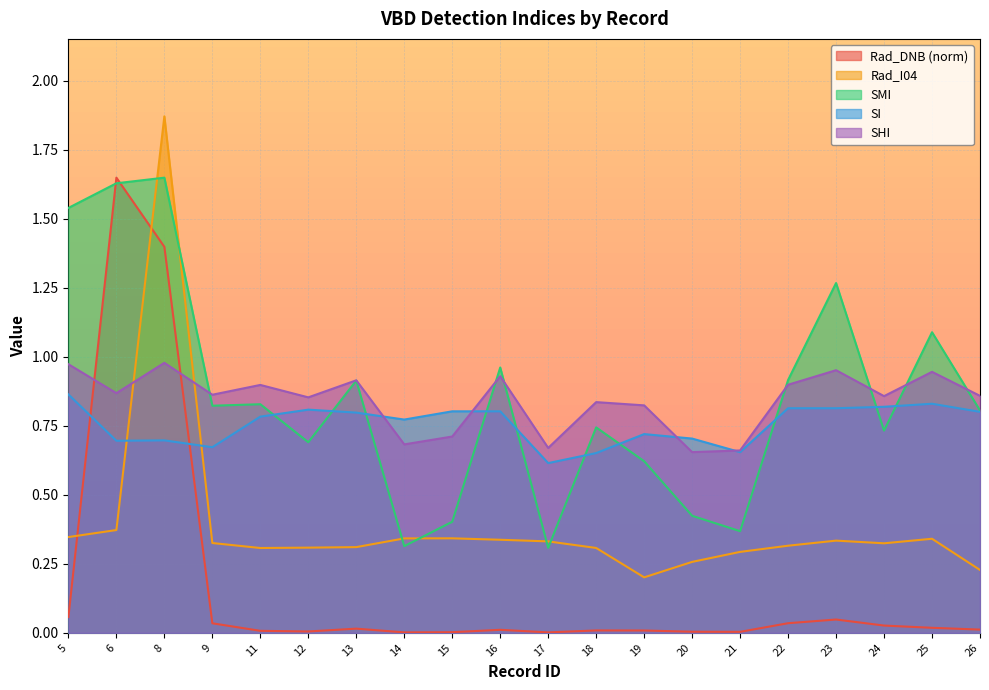

Reading left to right, extract all data points from this chart.

Rad_DNB: 0.1	1.6	1.4	0.0	0.0	0.0	0.0	0.0	0.0	0.0	0.0	0.0	0.0	0.0	0.0	0.0	0.0	0.0	0.0	0.0
Rad_I04: 0.3	0.4	1.9	0.3	0.3	0.3	0.3	0.3	0.3	0.3	0.3	0.3	0.2	0.3	0.3	0.3	0.3	0.3	0.3	0.2
SMI: 1.5	1.6	1.6	0.8	0.8	0.7	0.9	0.3	0.4	1.0	0.3	0.7	0.6	0.4	0.4	0.9	1.3	0.7	1.1	0.8
SI: 0.9	0.7	0.7	0.7	0.8	0.8	0.8	0.8	0.8	0.8	0.6	0.7	0.7	0.7	0.7	0.8	0.8	0.8	0.8	0.8
SHI: 1.0	0.9	1.0	0.9	0.9	0.9	0.9	0.7	0.7	0.9	0.7	0.8	0.8	0.7	0.7	0.9	1.0	0.9	0.9	0.9